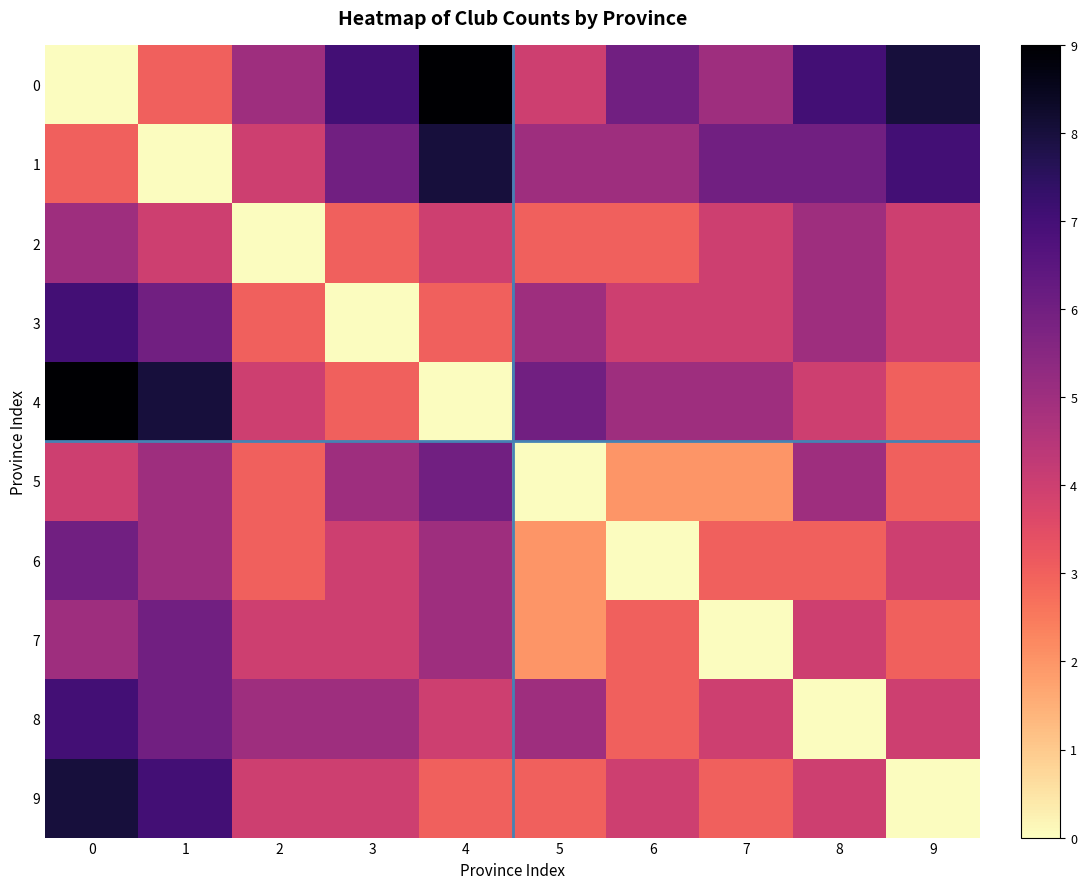

Which series has the largest total across all categories?

row_0